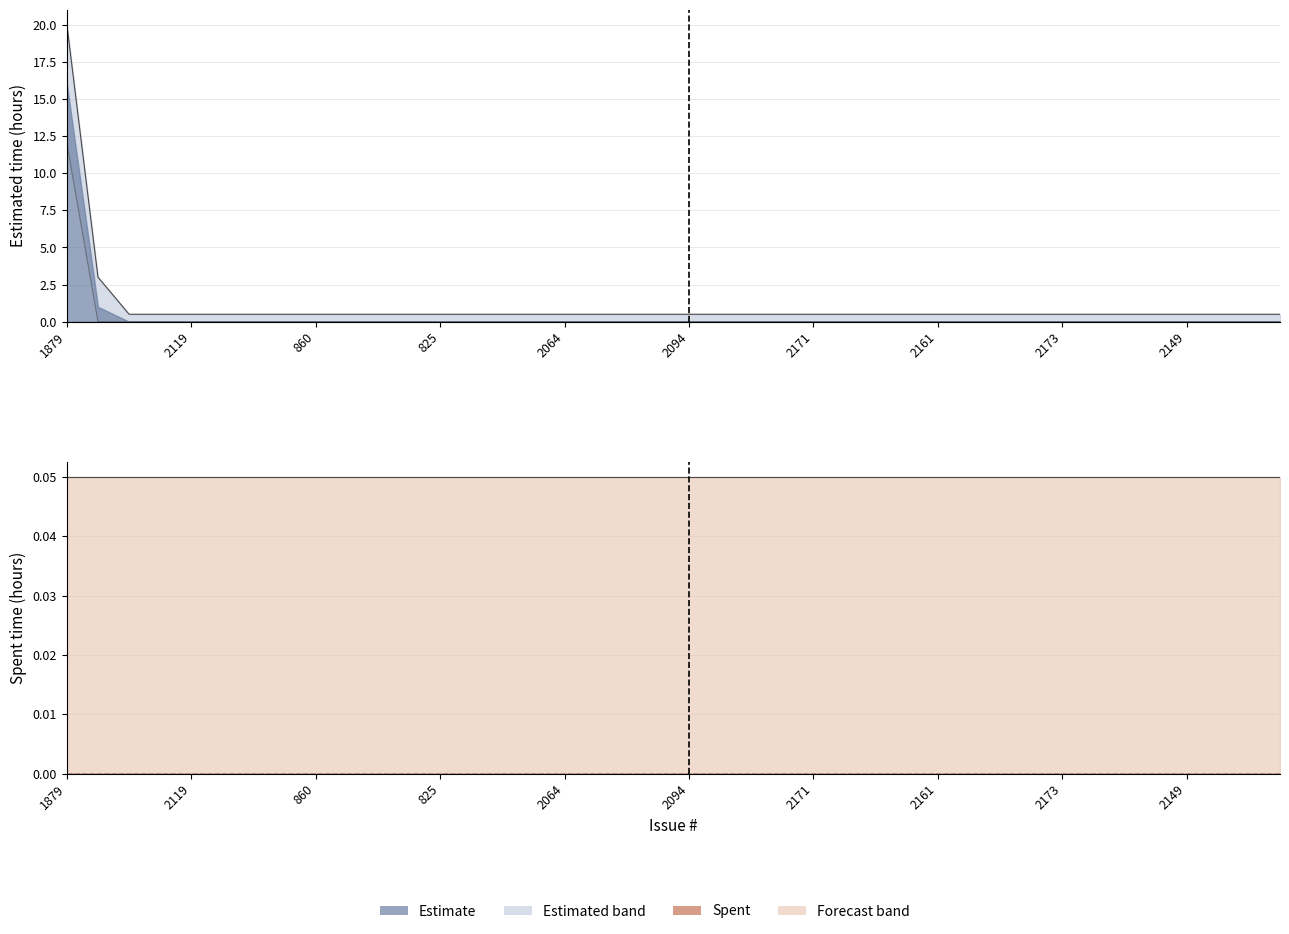

True or false: Upper bound and Lower bound intersect in this chart.

False